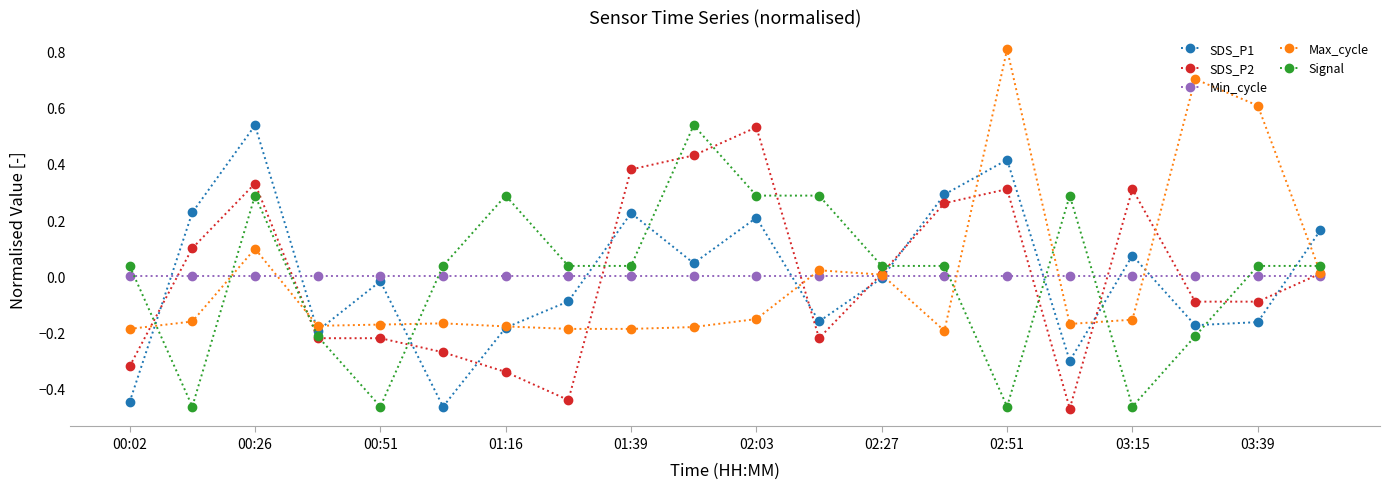

Which series ends up on top after the final intersection of Signal and Min_cycle?

Signal